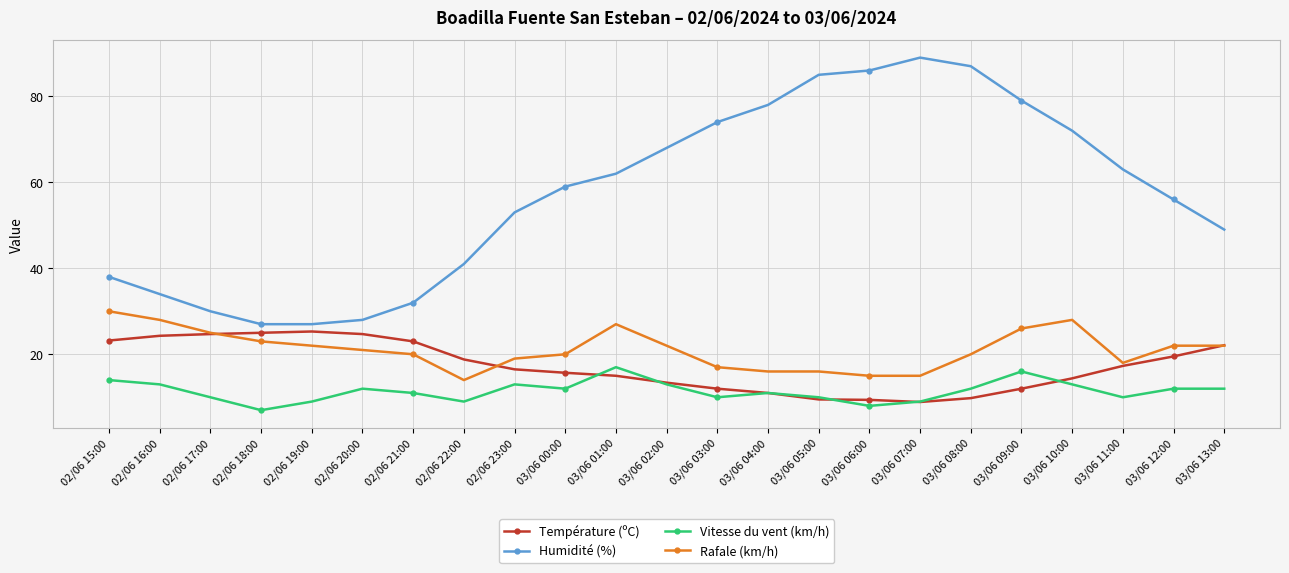

The Température (ºC) series shows 25.3 at 02/06 19:00. True or false?

True